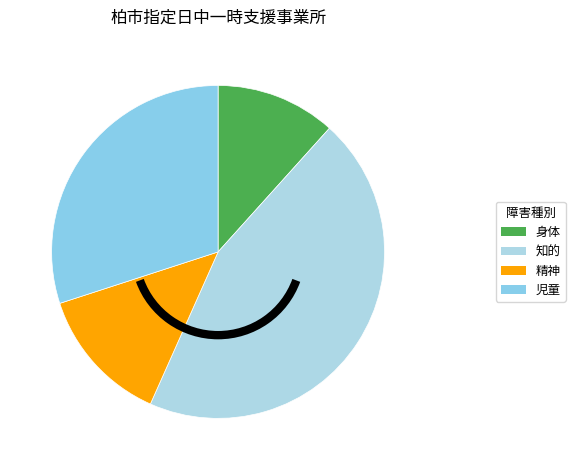

What is the largest slice in the pie chart?

知的